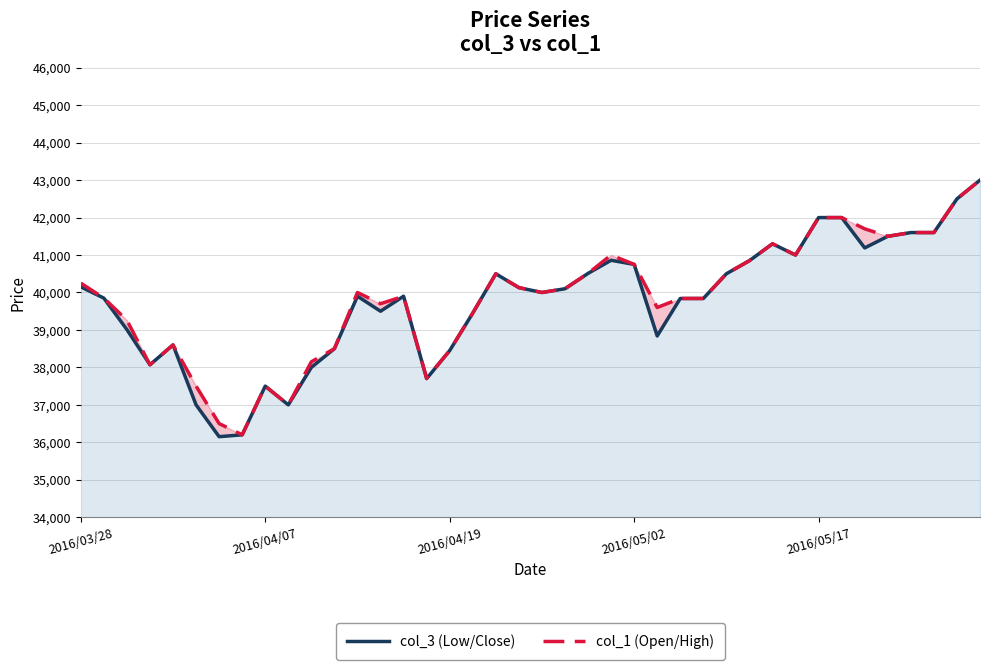

What is the spread (max minus min) of values at 6?

350